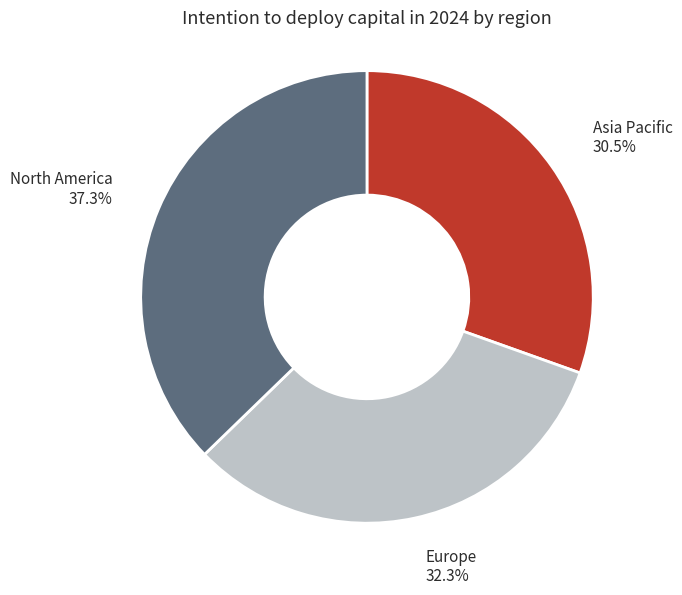

Does any single category account for the majority?

No